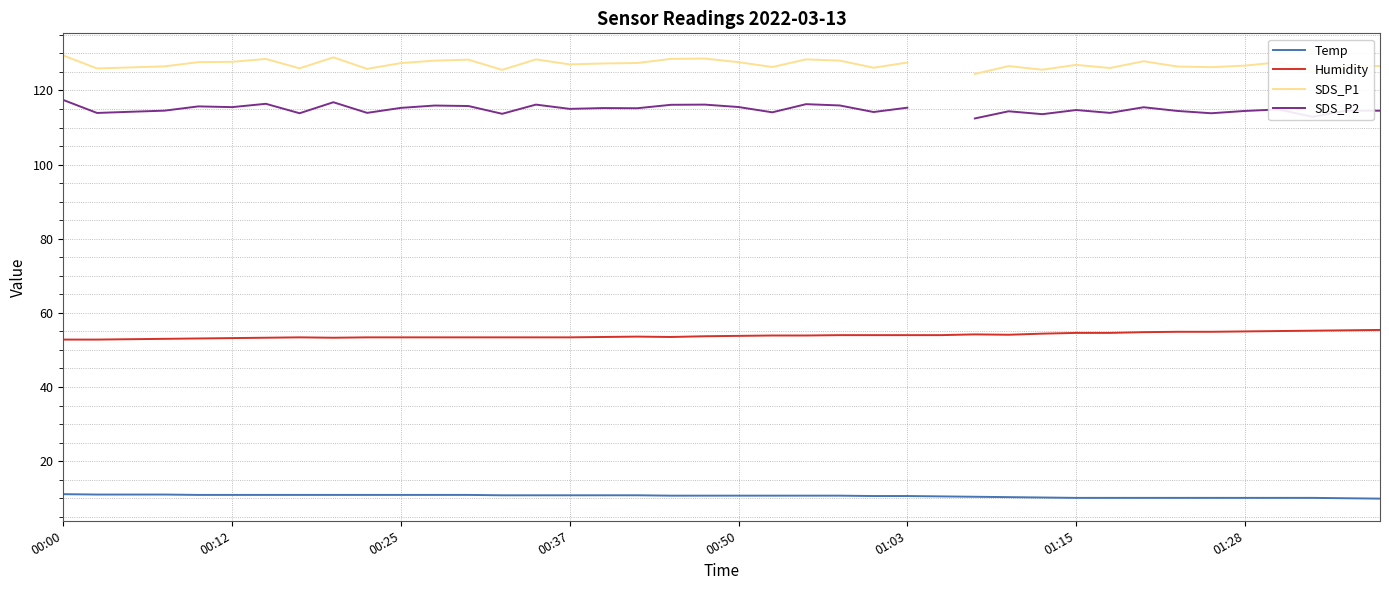

How many lines are shown in the chart?

4